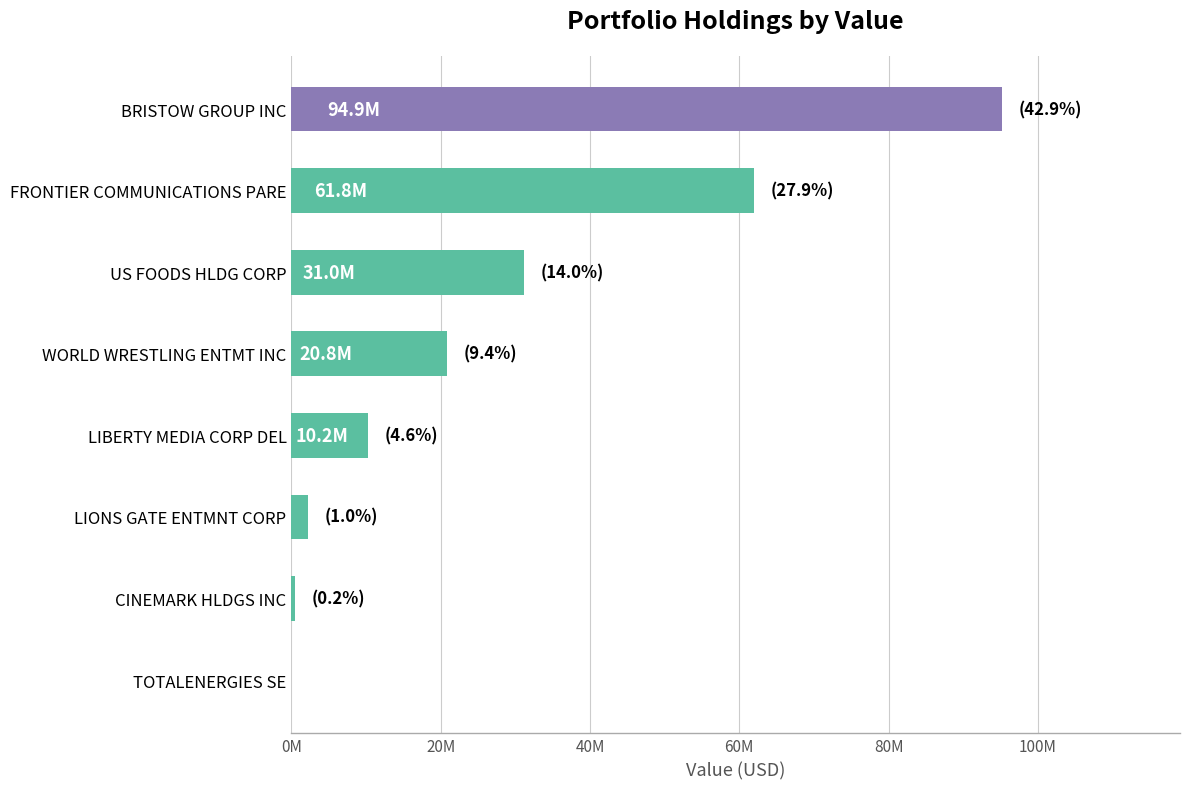

Are the bars grouped side by side (vs. stacked)?

No